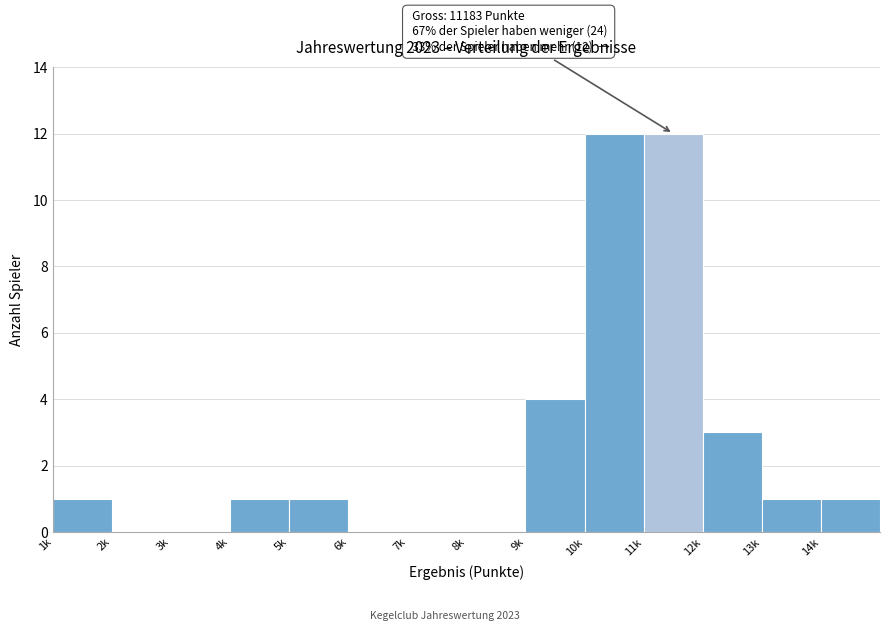

Reading left to right, list all the values displayed in this chart.

1k=1	2k=0	3k=0	4k=1	5k=1	6k=0	7k=0	8k=0	9k=4	10k=12	11k=12	12k=3	13k=1	14k=1